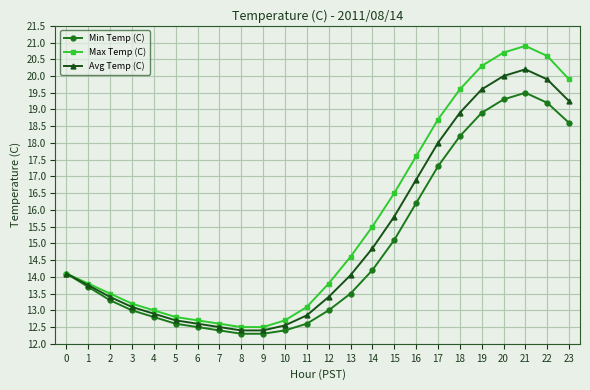

Is it true that Avg Temp (C) equals 19.9 at 13?

False